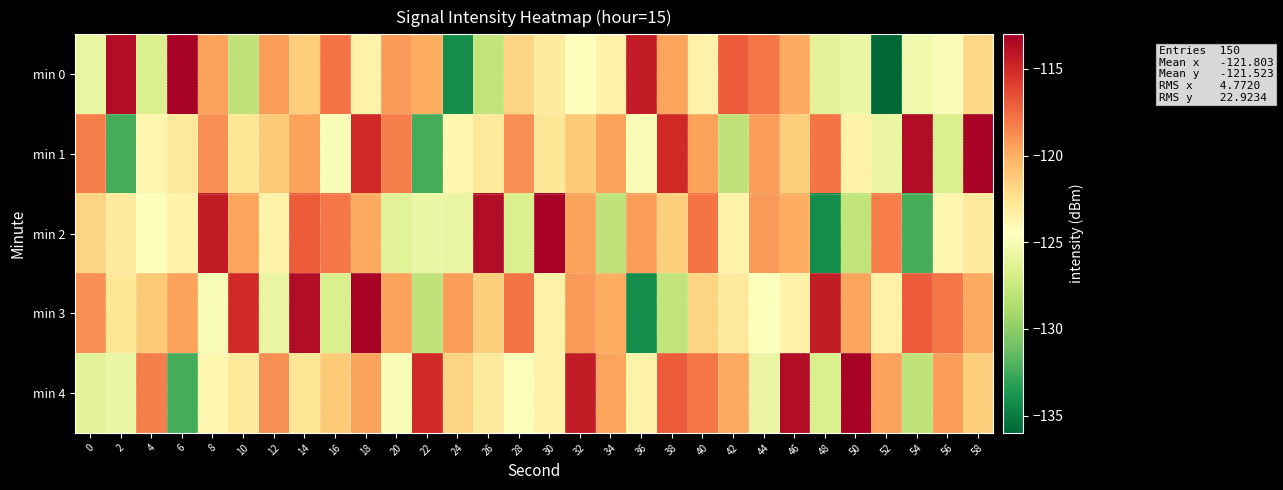

Between 58 and 26, which is larger?

58